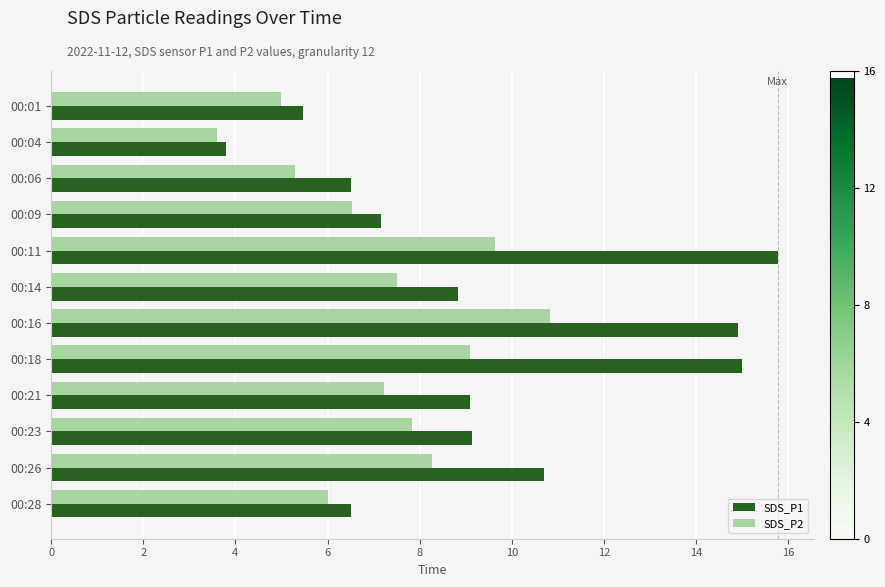

Which series has the largest total across all categories?

SDS_P1